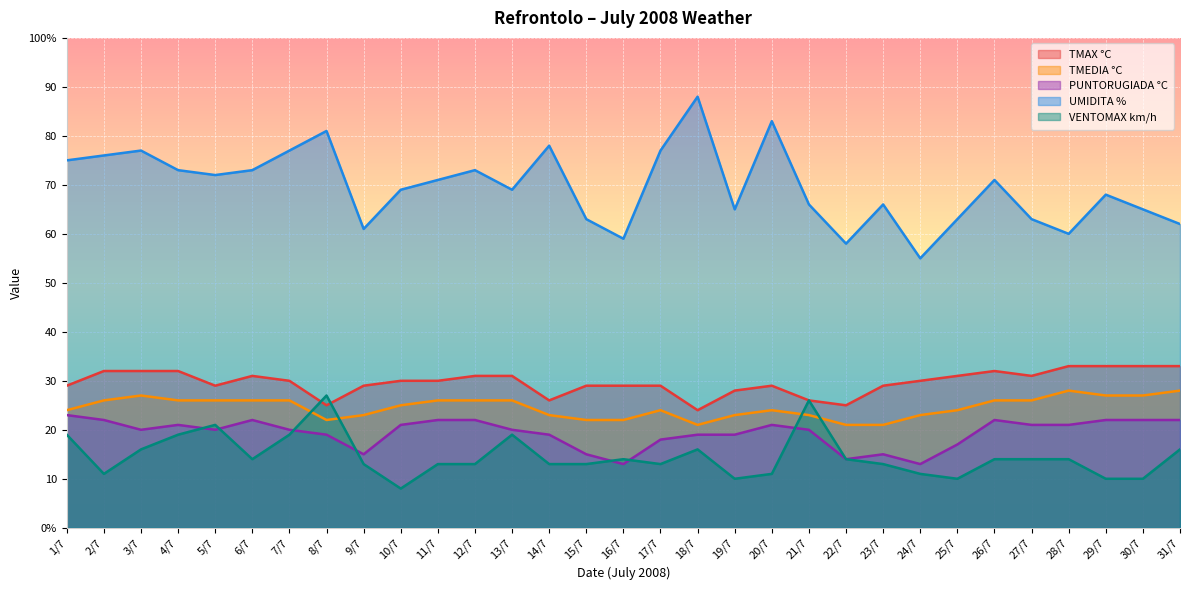

What are all the series names shown in the legend?

TMAX °C, TMEDIA °C, PUNTORUGIADA °C, UMIDITA %, VENTOMAX km/h